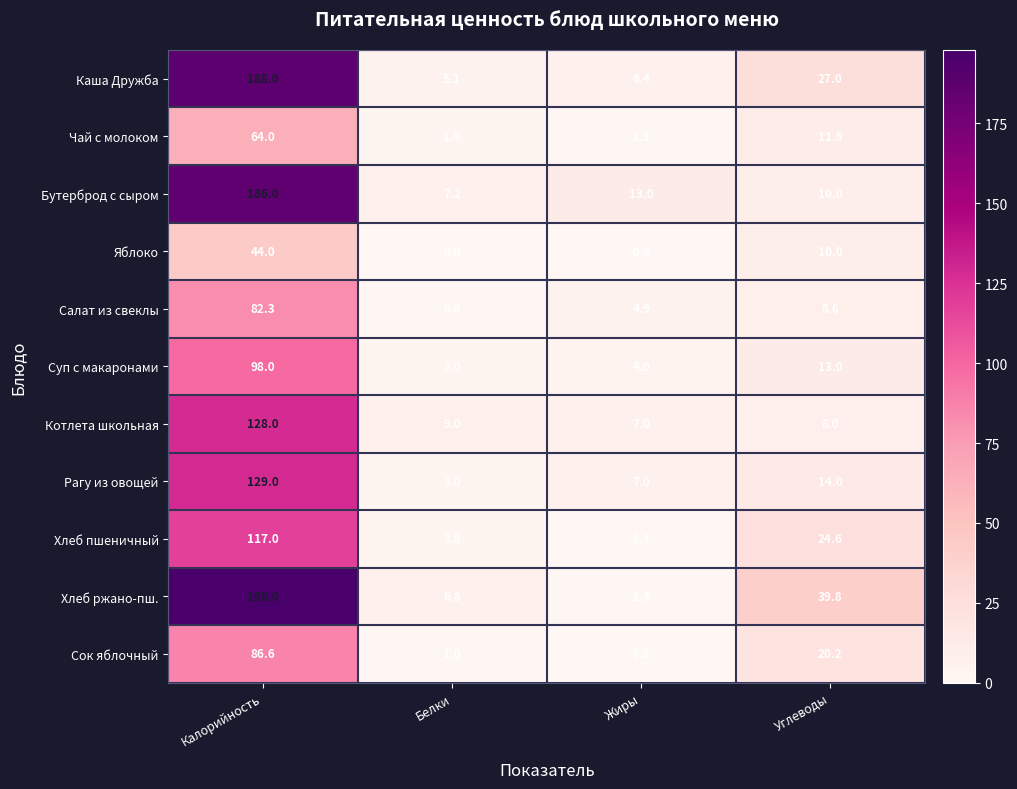

The Хлеб ржано-пш. series shows 17.8 at Углеводы. True or false?

False